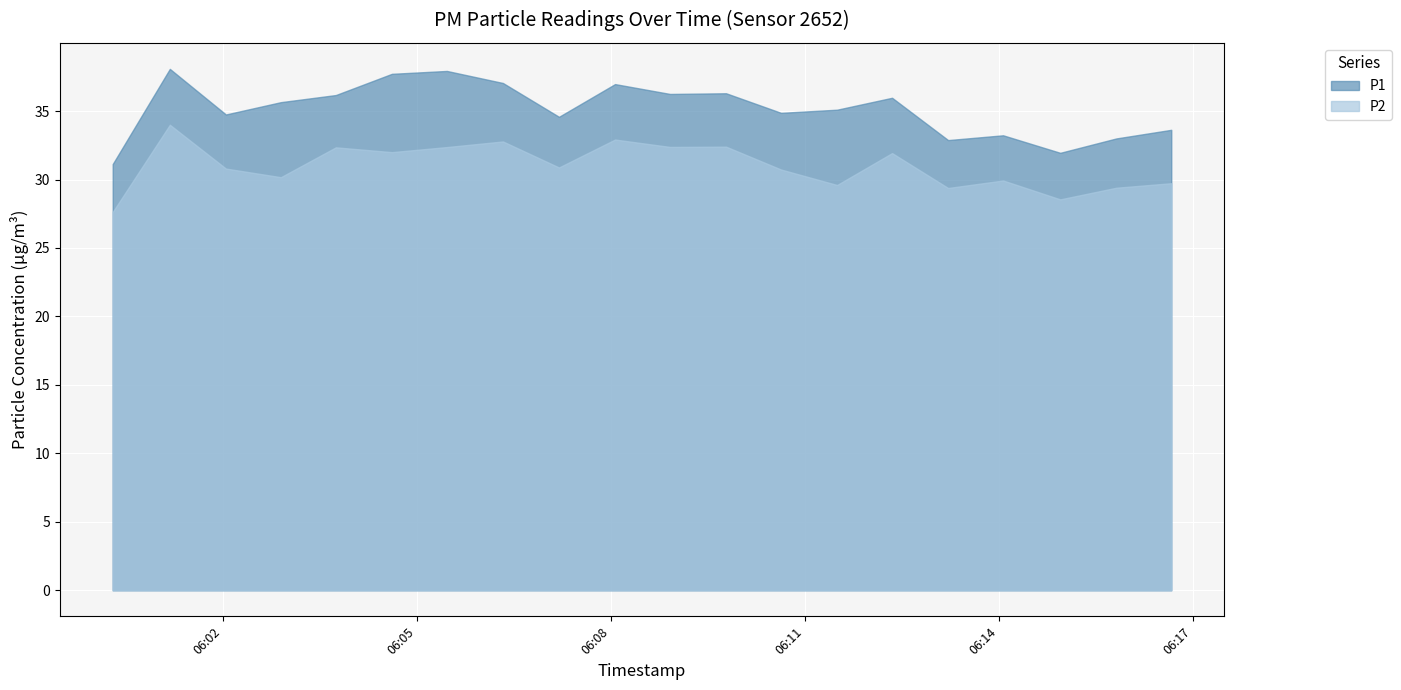

What is the sum of the P2 values at 2022-12-18T06:02:03 and 2022-12-18T06:07:12?

61.7